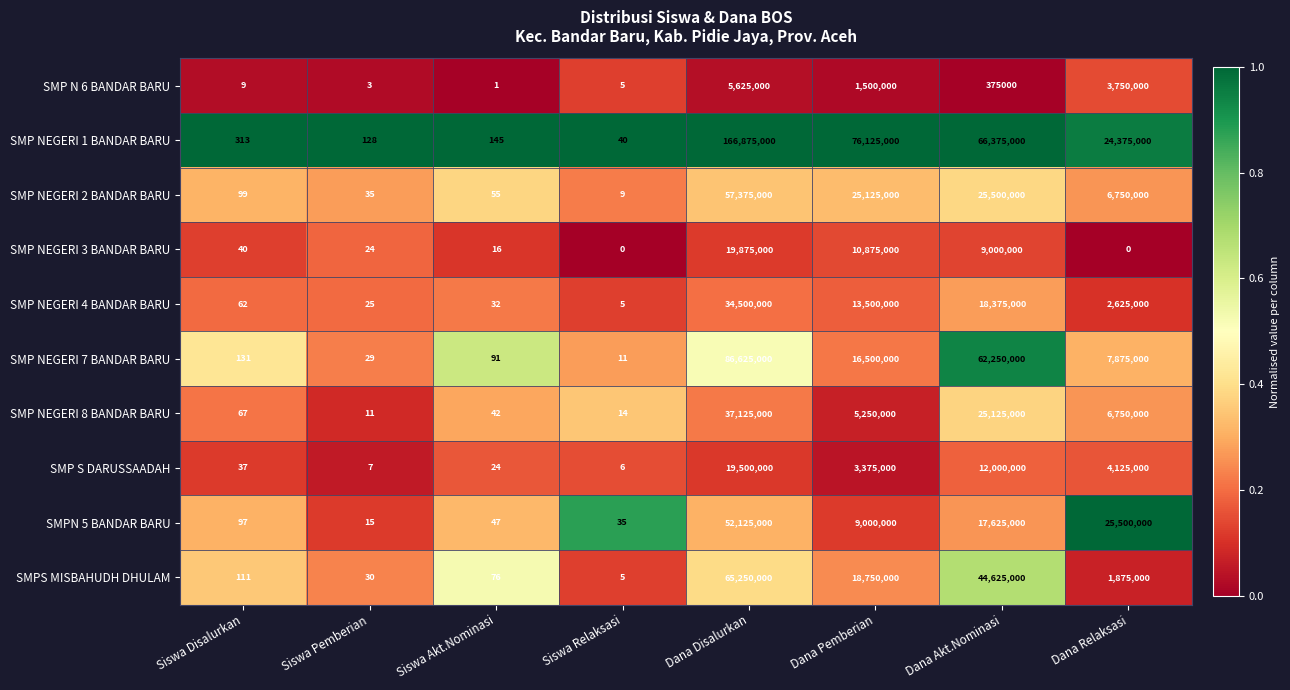

What is the difference between the highest and lowest values at Dana Relaksasi?

25500000